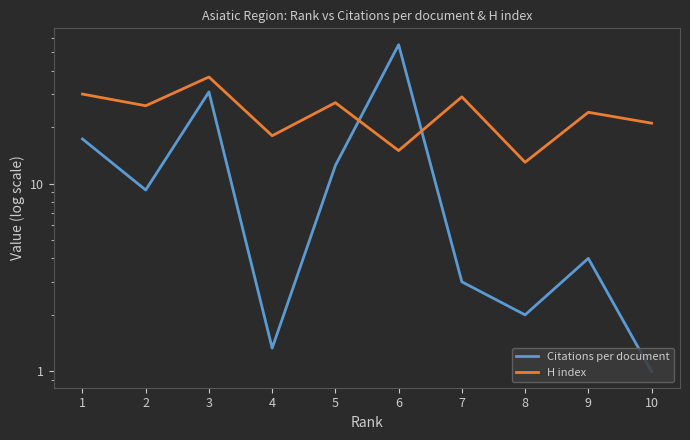

Reading right to left, transcribe all the data shown in this chart.

Citations per document: 1.0	4.0	2.0	3.0	55.0	12.5	1.3	30.8	9.2	17.3
H index: 21.0	24.0	13.0	29.0	15.0	27.0	18.0	37.0	26.0	30.0